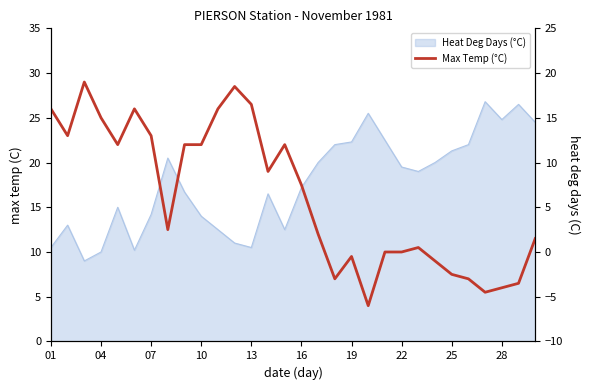

What is the difference between the maximum and minimum values?

25.0